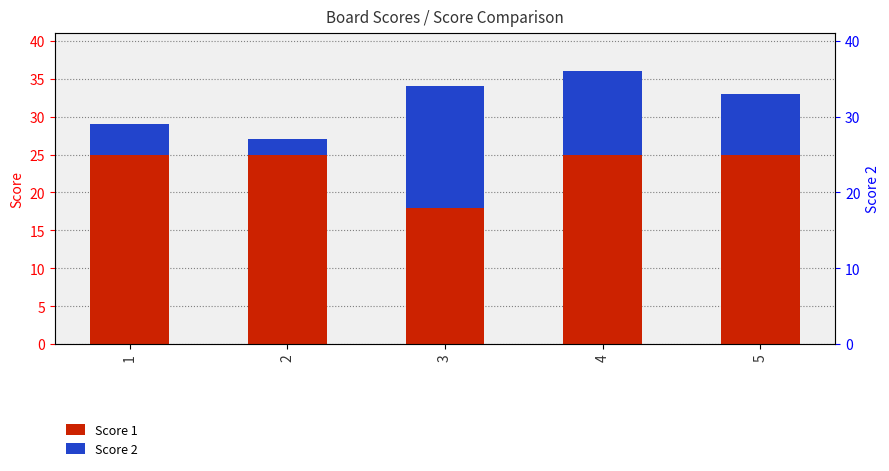

Are the bars horizontal?

No